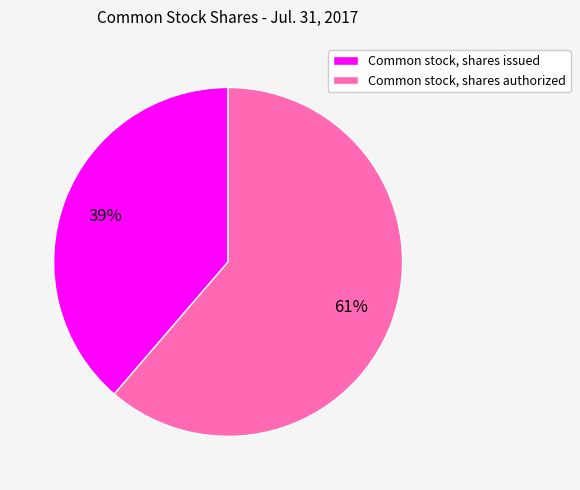

To the nearest percent, what percentage of the pie is Common stock, shares issued?

39%